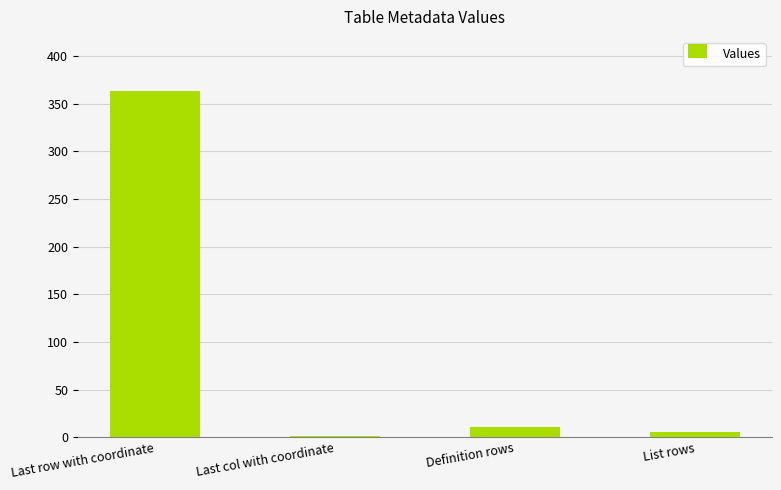

What is the change in value from Last col with coordinate to Definition rows?

+10